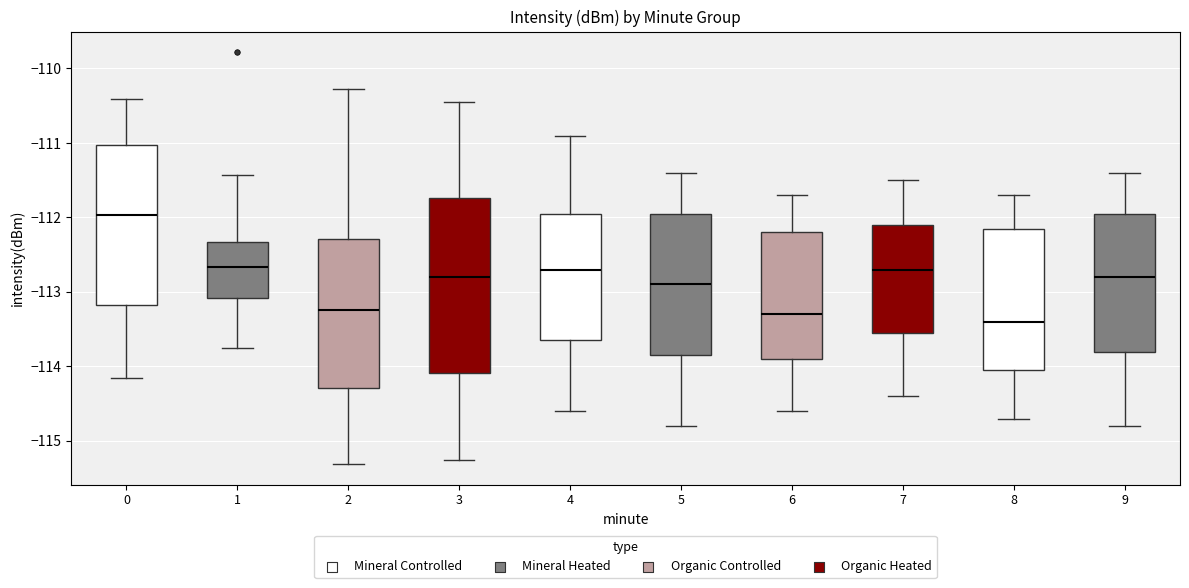

Reading left to right, read every box against the y-axis: the position of its median line, the range the box covers, and the ends of its whiskers. The values are not printed on the chart, so give them approximately, as read against the axis.

0: median -112.0, box -113.2 to -111.0, whiskers -114.1 to -110.4
1: median -112.7, box -113.1 to -112.3, whiskers -113.7 to -111.4
2: median -113.2, box -114.3 to -112.3, whiskers -115.3 to -110.3
3: median -112.8, box -114.1 to -111.7, whiskers -115.3 to -110.4
4: median -112.7, box -113.6 to -111.9, whiskers -114.6 to -110.9
5: median -112.9, box -113.8 to -111.9, whiskers -114.8 to -111.4
6: median -113.3, box -113.9 to -112.2, whiskers -114.6 to -111.7
7: median -112.7, box -113.5 to -112.1, whiskers -114.4 to -111.5
8: median -113.4, box -114.0 to -112.1, whiskers -114.7 to -111.7
9: median -112.8, box -113.8 to -111.9, whiskers -114.8 to -111.4